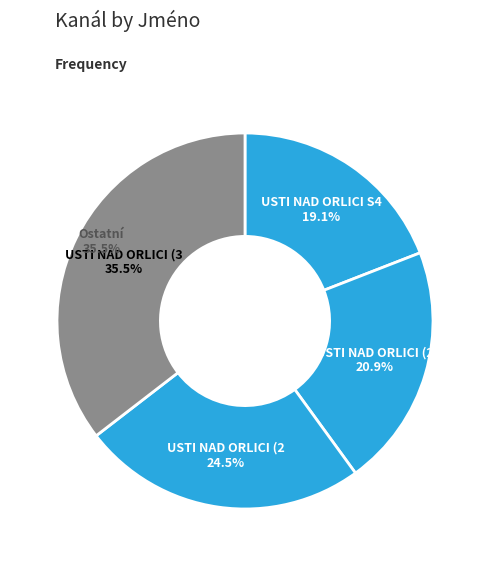

Does USTI NAD ORLICI (39) represent more than half of the total?

No